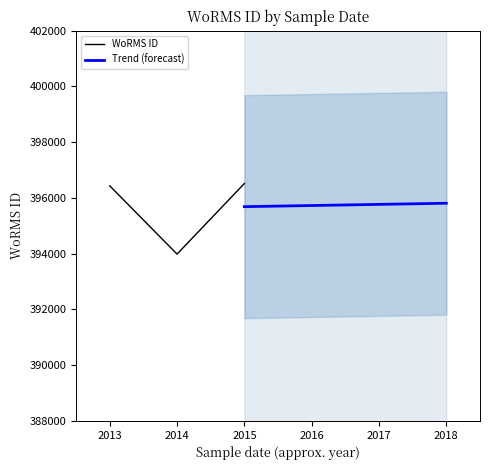

What is the highest value of the WoRMS ID series?

396518